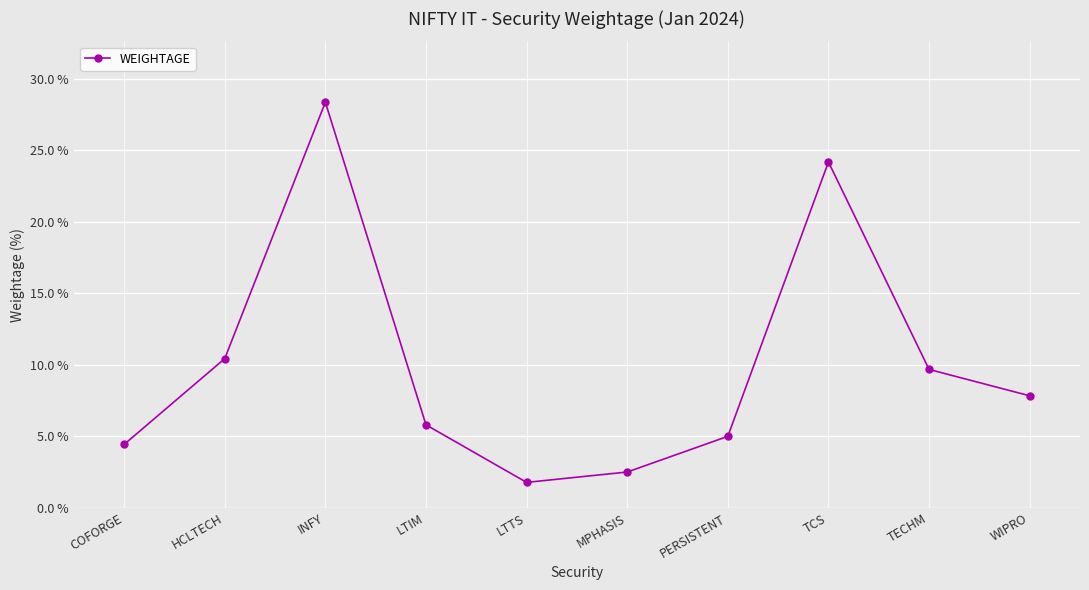

At which category does the data reach its first local valley?

LTTS